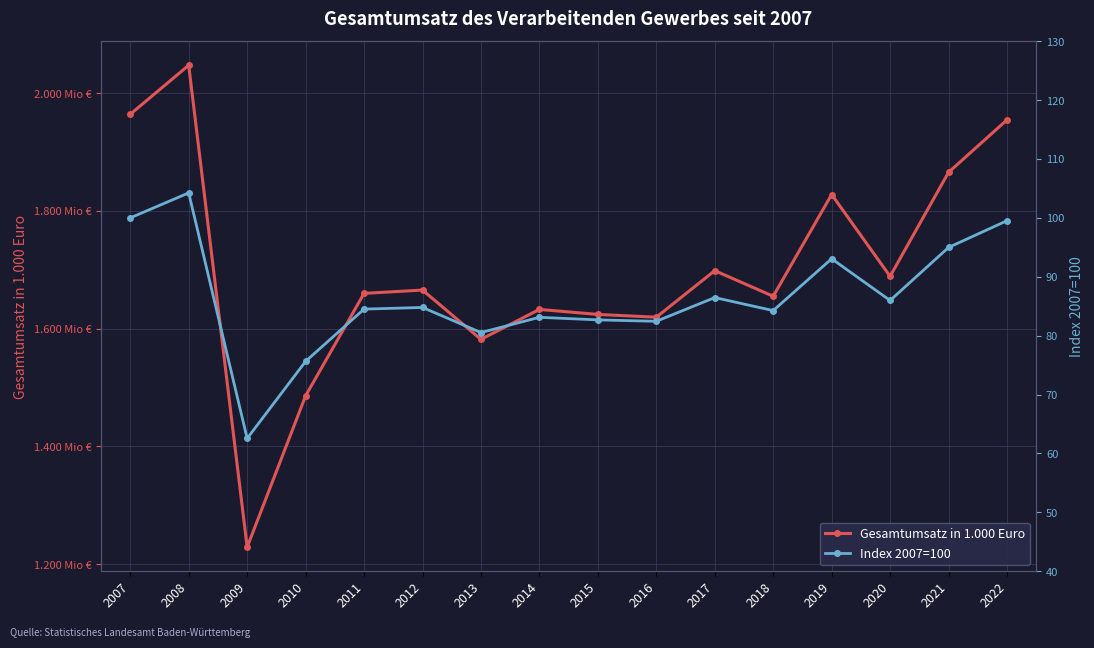

How many lines are shown in the chart?

2